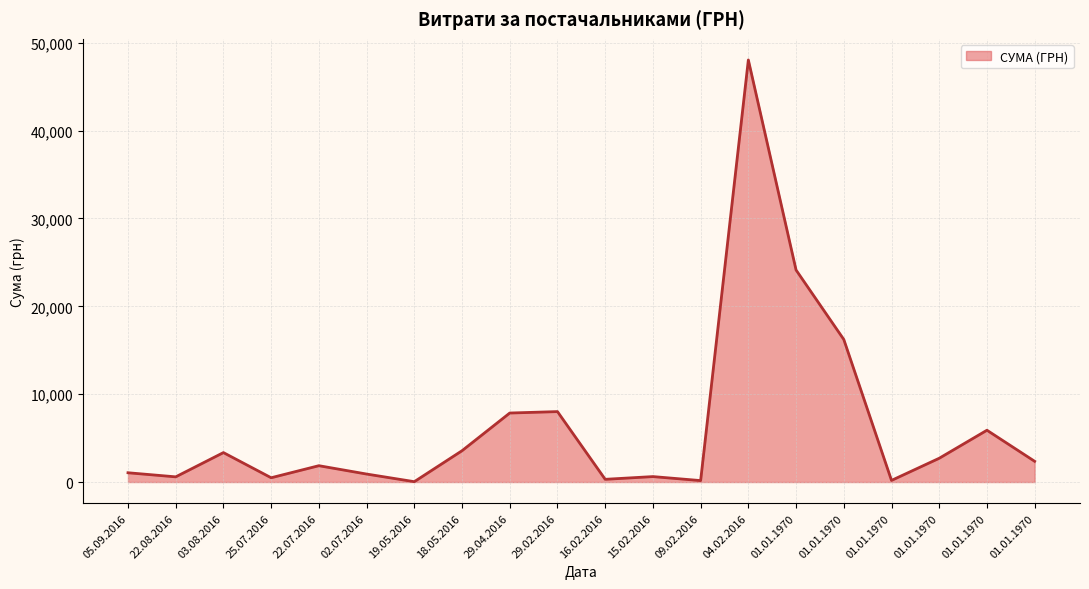

What value does the data have at 03.08.2016?

3351.6